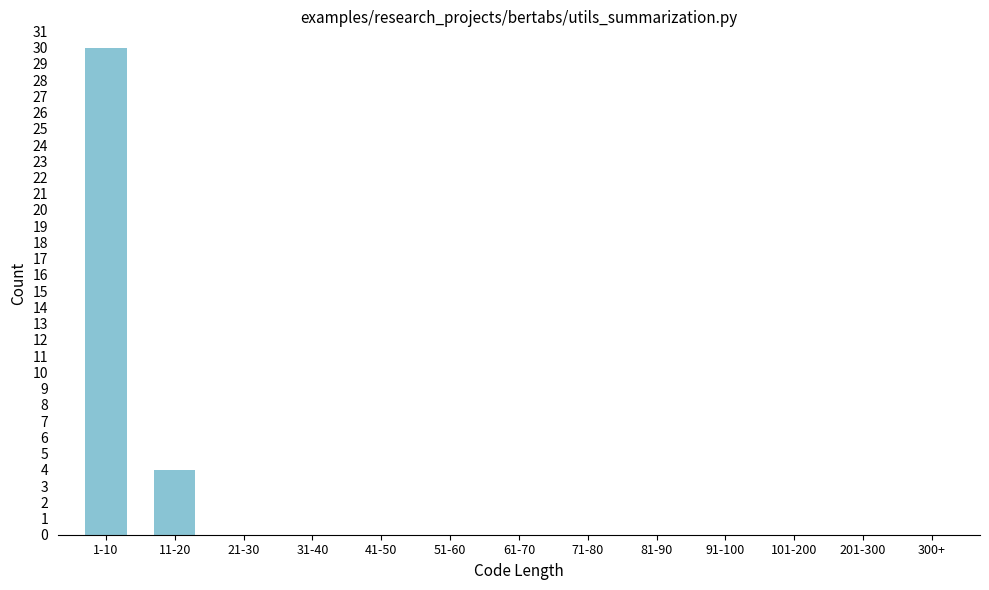

Reading right to left, list all the values displayed in this chart.

201-300=0	101-200=0	91-100=0	81-90=0	71-80=0	61-70=0	51-60=0	41-50=0	31-40=0	21-30=0	11-20=4	1-10=30